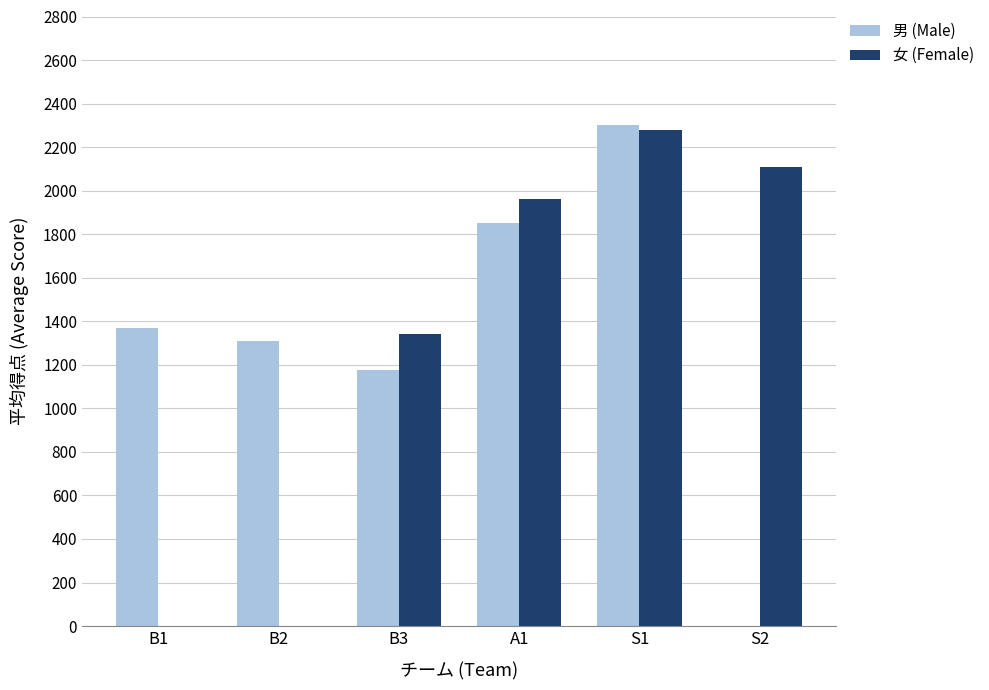

Which series changed the most between B1 and S2?

女 (Female)